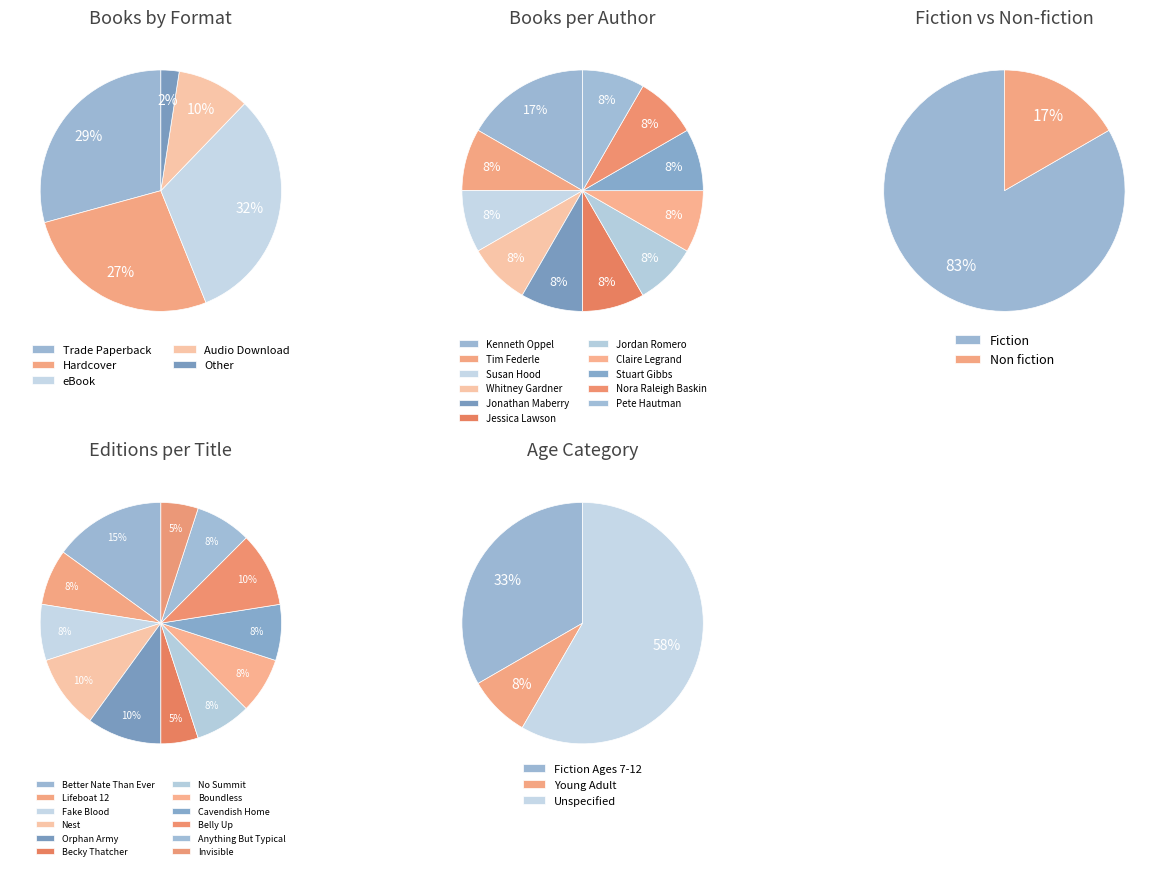

To the nearest percent, what is the average slice percentage?

20%